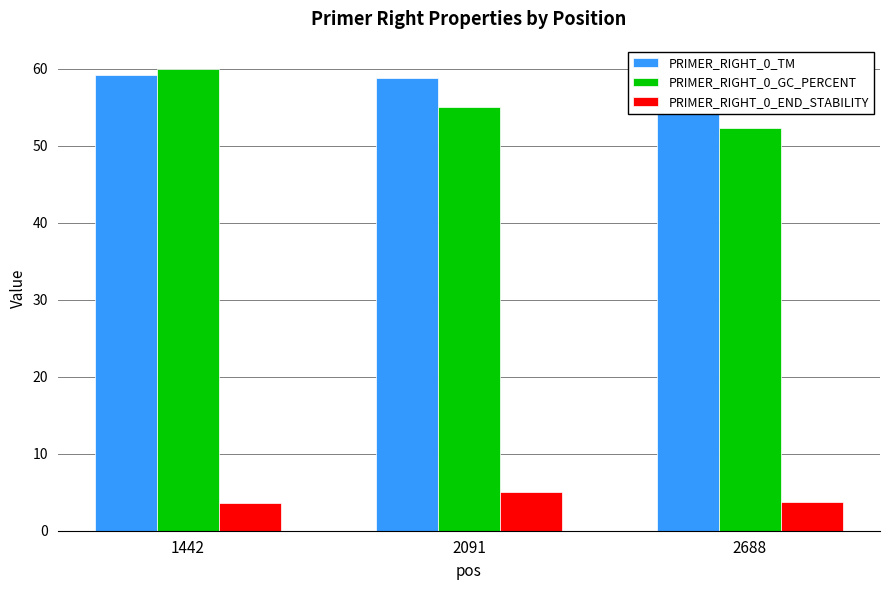

Where does the PRIMER_RIGHT_0_GC_PERCENT series first go above 55?

1442